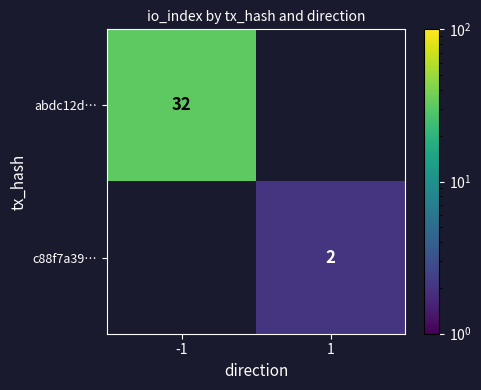

Rank the series at 1 from lowest to highest value.

abdc12d…, c88f7a39…